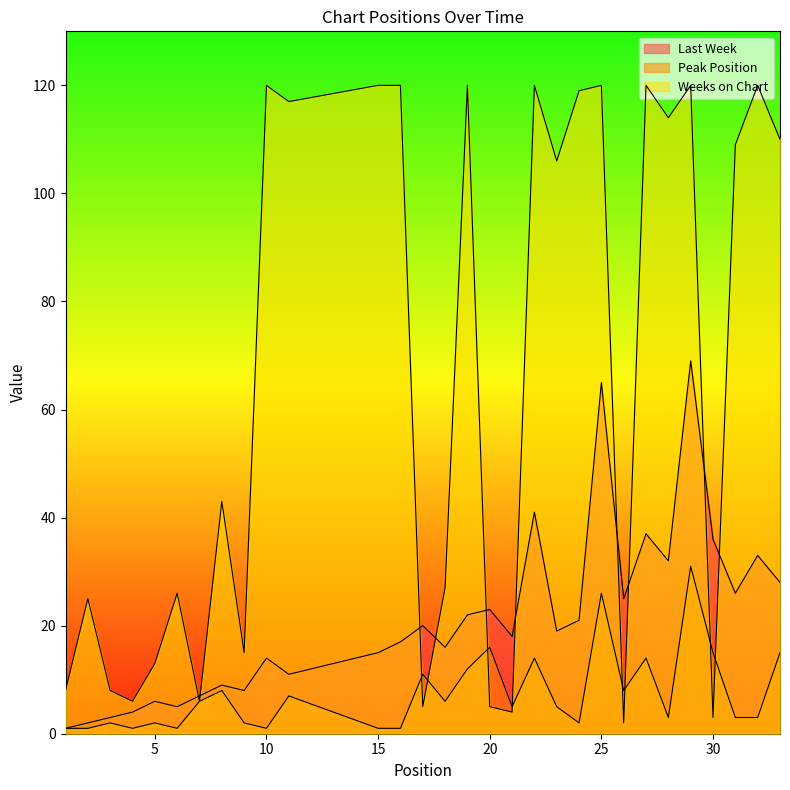

In Weeks on Chart, how many points are higher than both neighbors (excluding endpoints)?

10